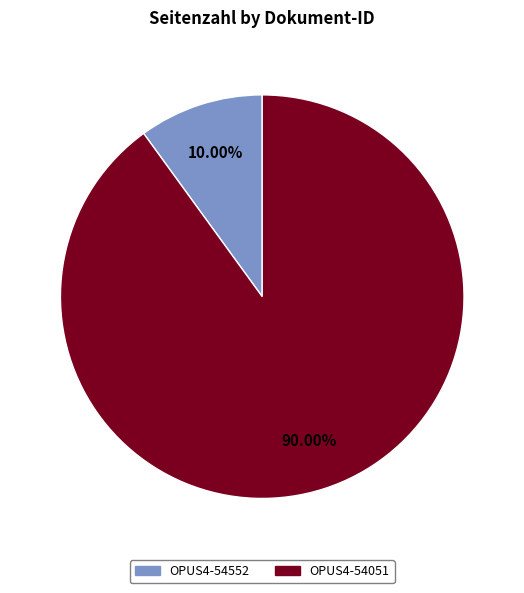

Is OPUS4-54552 the majority of the pie?

No